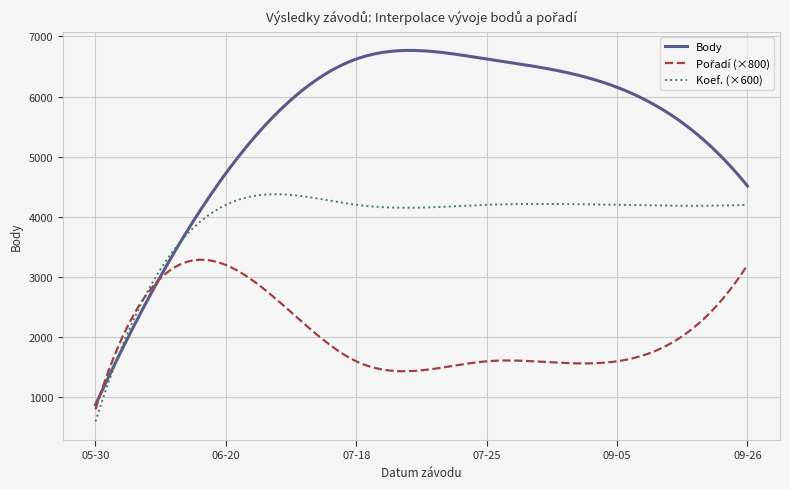

What is the highest value of the Body series?

6766.5